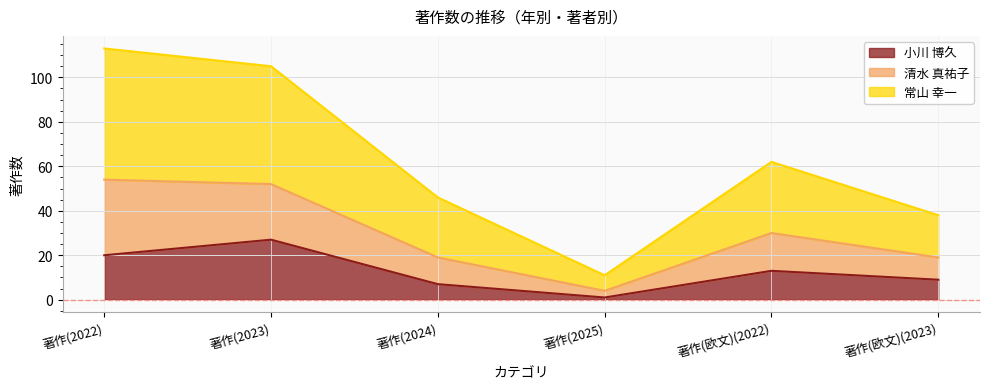

What is the label of the 4th point from the right?

著作(2024)